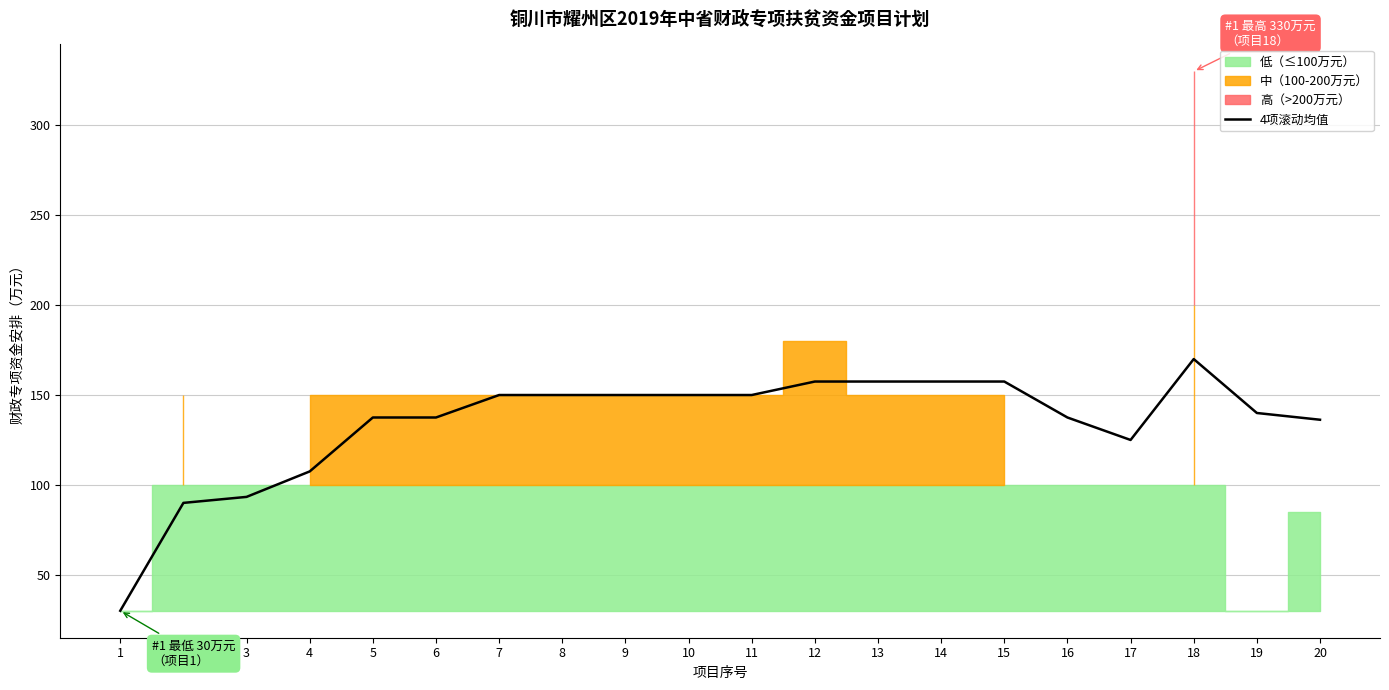

Which label corresponds to the smallest value in the chart?

1